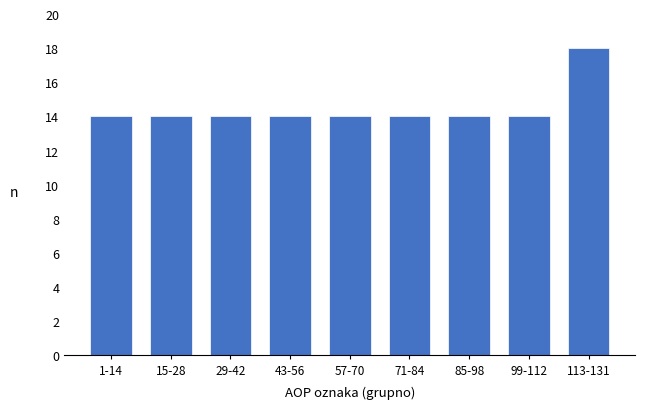

Reading left to right, list all the values displayed in this chart.

14	14	14	14	14	14	14	14	18